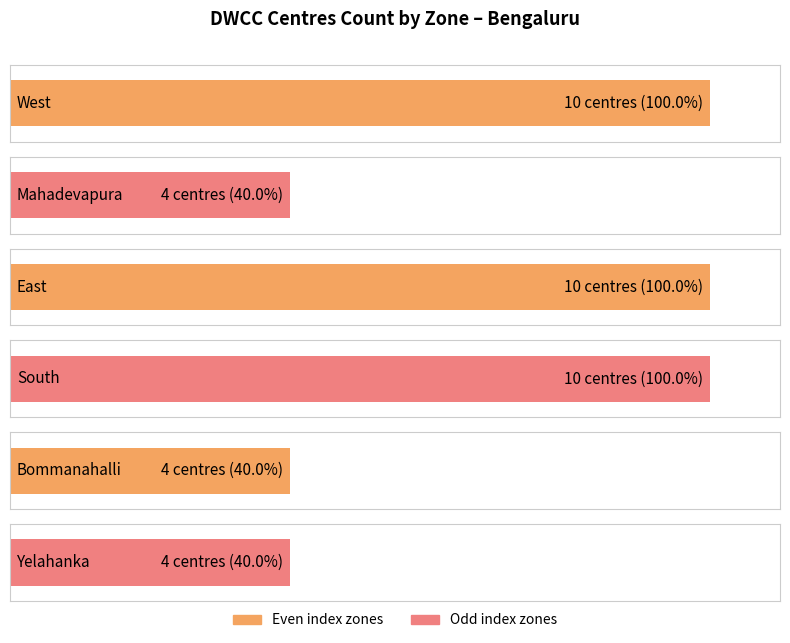

What position from the left is Bommanahalli?

5